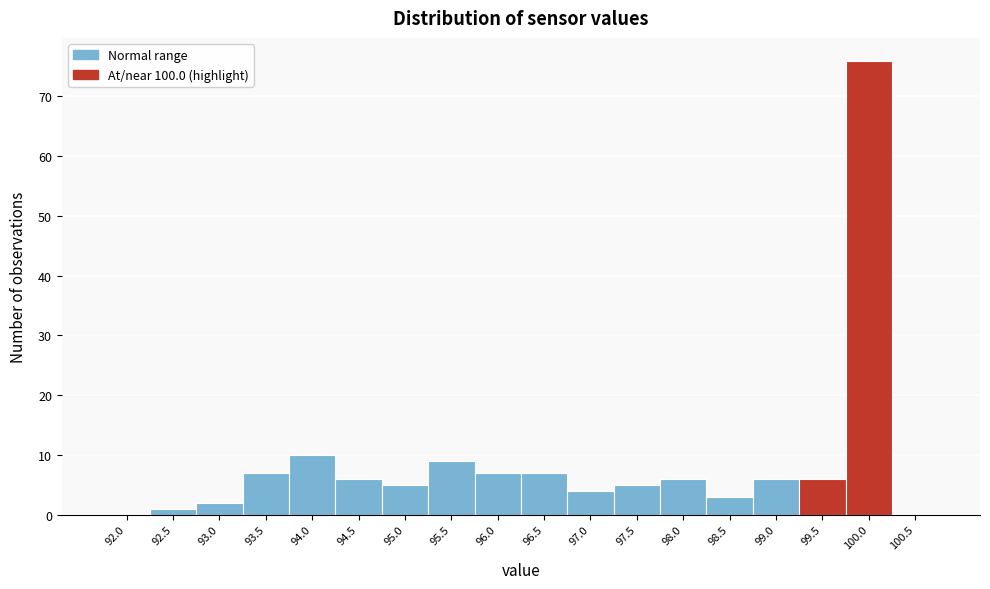

Reading left to right, extract all data points from this chart.

92.0=0	92.5=1	93.0=2	93.5=7	94.0=10	94.5=6	95.0=5	95.5=9	96.0=7	96.5=7	97.0=4	97.5=5	98.0=6	98.5=3	99.0=6	99.5=6	100.0=76	100.5=0